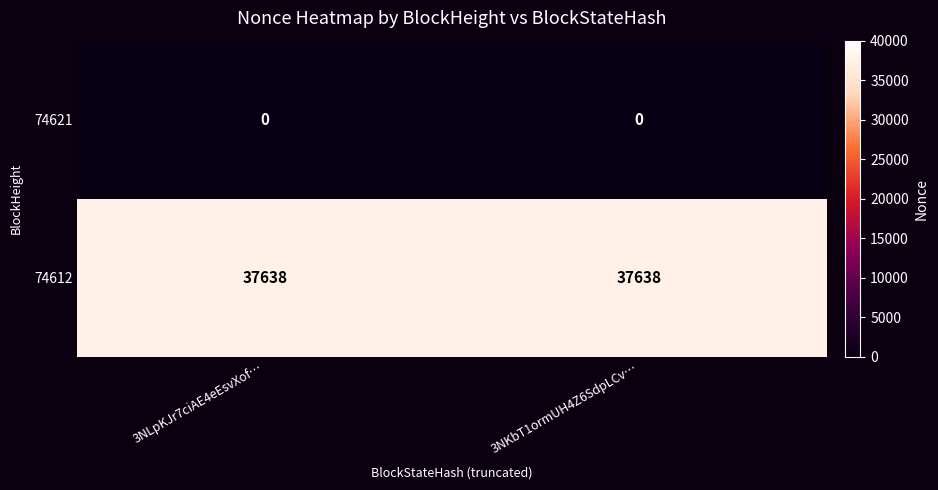

Reading left to right, extract all data points from this chart.

74621: 3NLpKJr7ciAE4eEsvXof…=0	3NKbT1ormUH4Z6SdpLCv…=0
74612: 3NLpKJr7ciAE4eEsvXof…=37638	3NKbT1ormUH4Z6SdpLCv…=37638